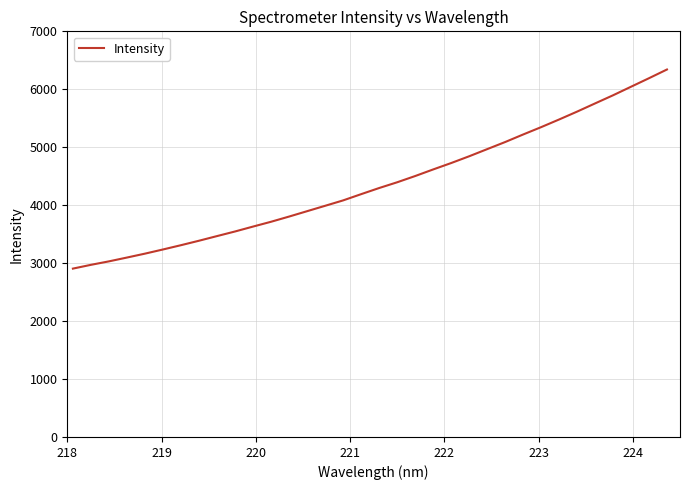

How many series are shown in this chart?

1